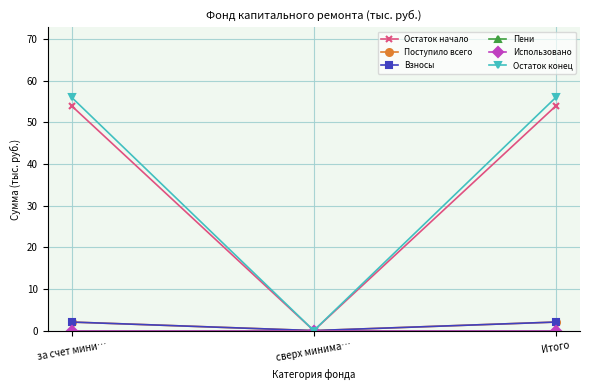

At which label does Остаток конец first exceed 55?

за счет мини…